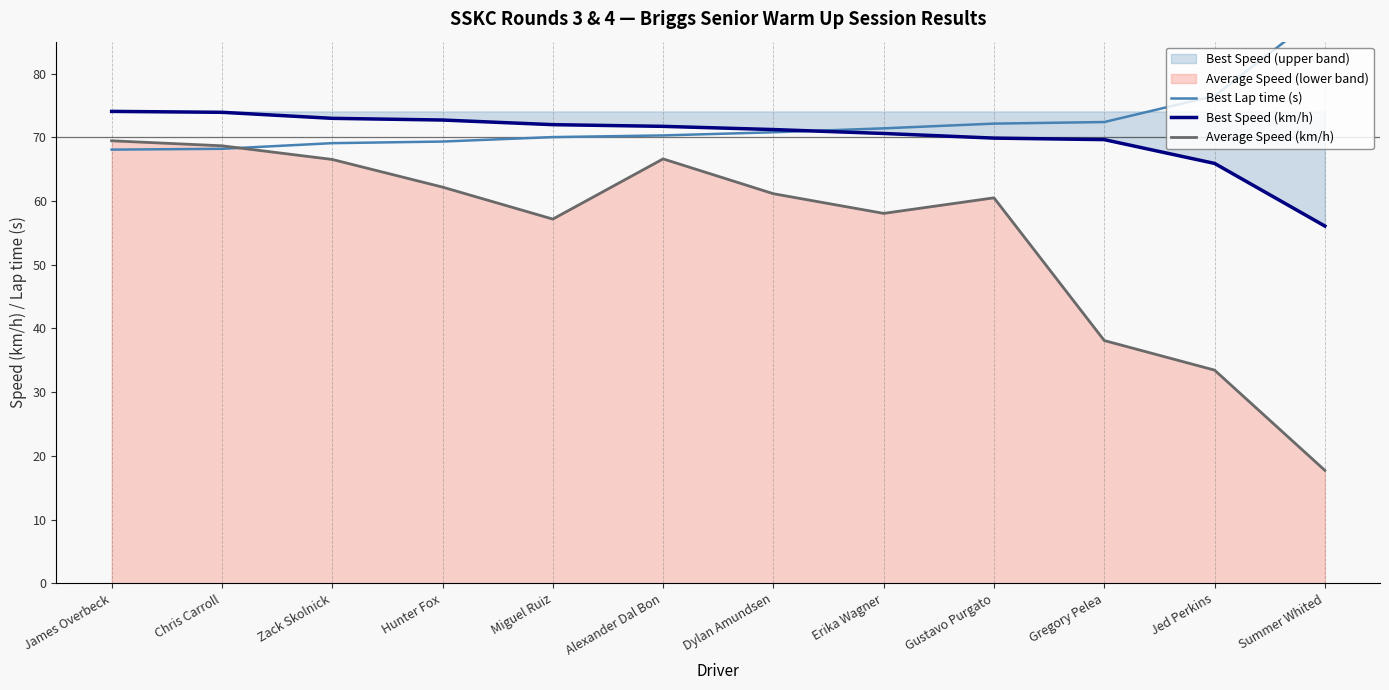

How many series are shown in this chart?

3